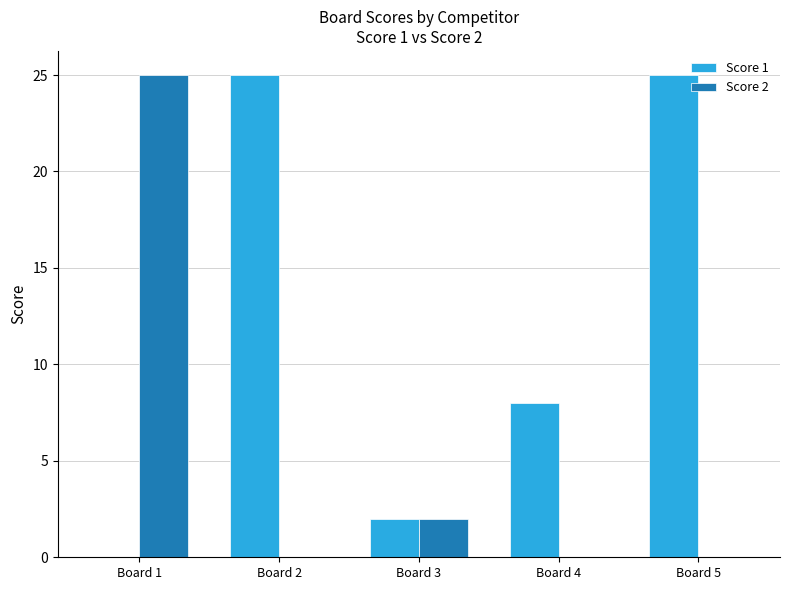

Which series changed the most between Board 3 and Board 5?

Score 1